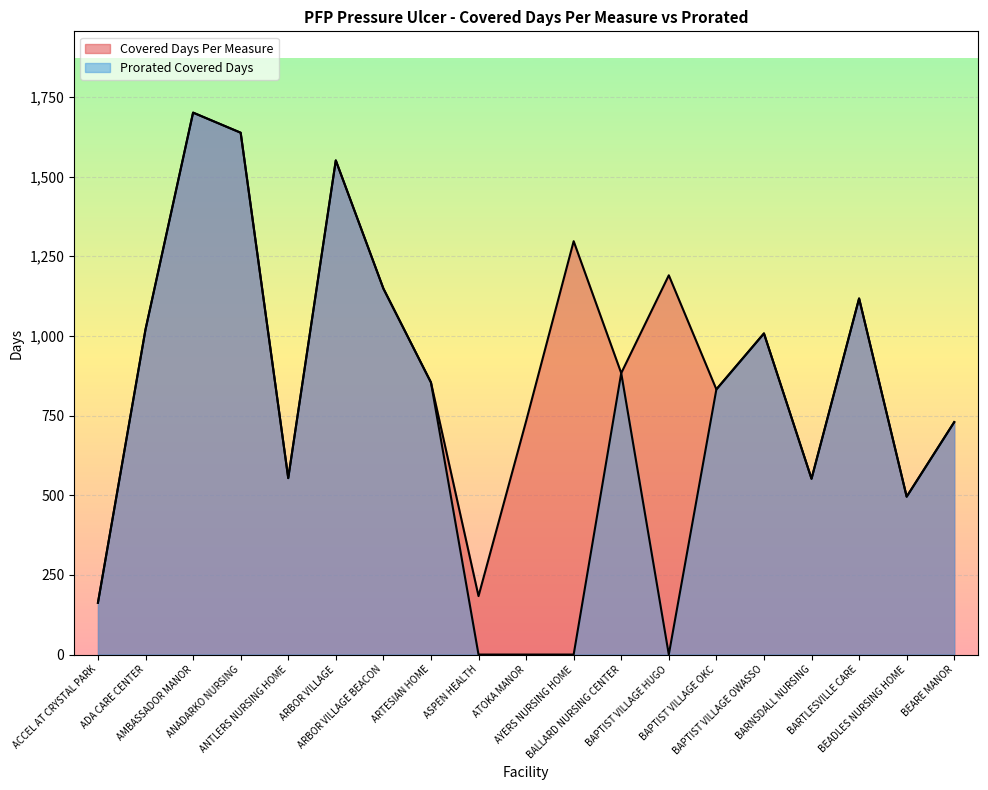

True or false: Covered Days Per Measure and Prorated Covered Days cross at least once.

False